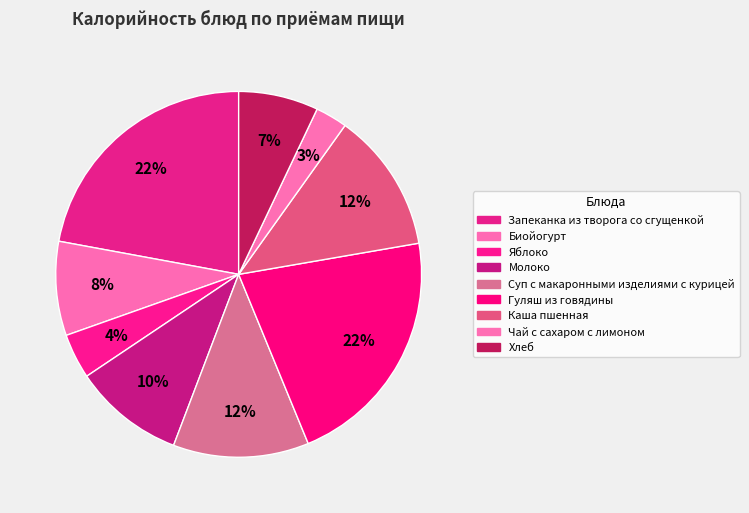

Is there any slice that represents more than half of the pie?

No